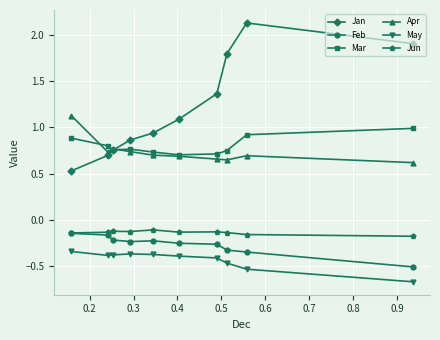

What is the minimum value for Apr?

0.6